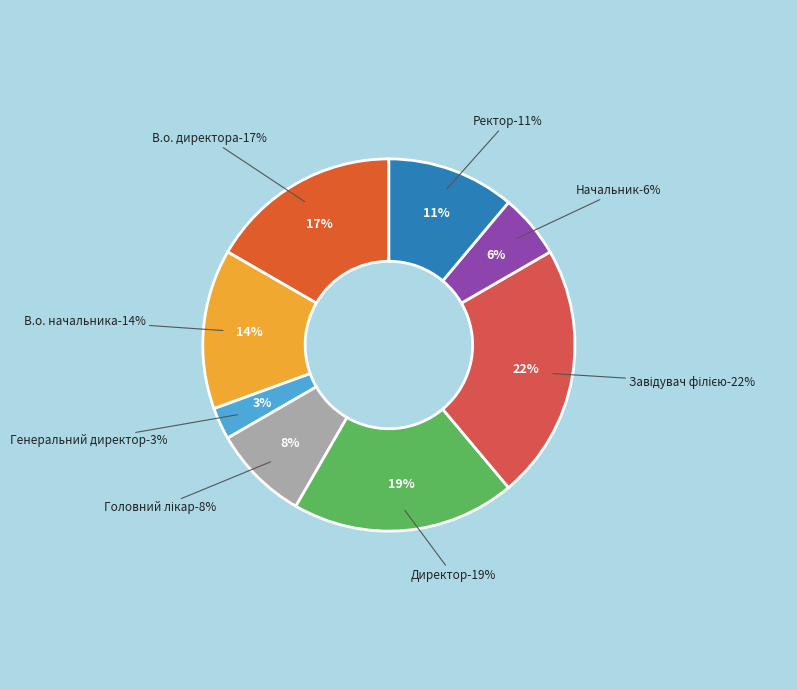

True or false: Директор accounts for 19% of the total.

True